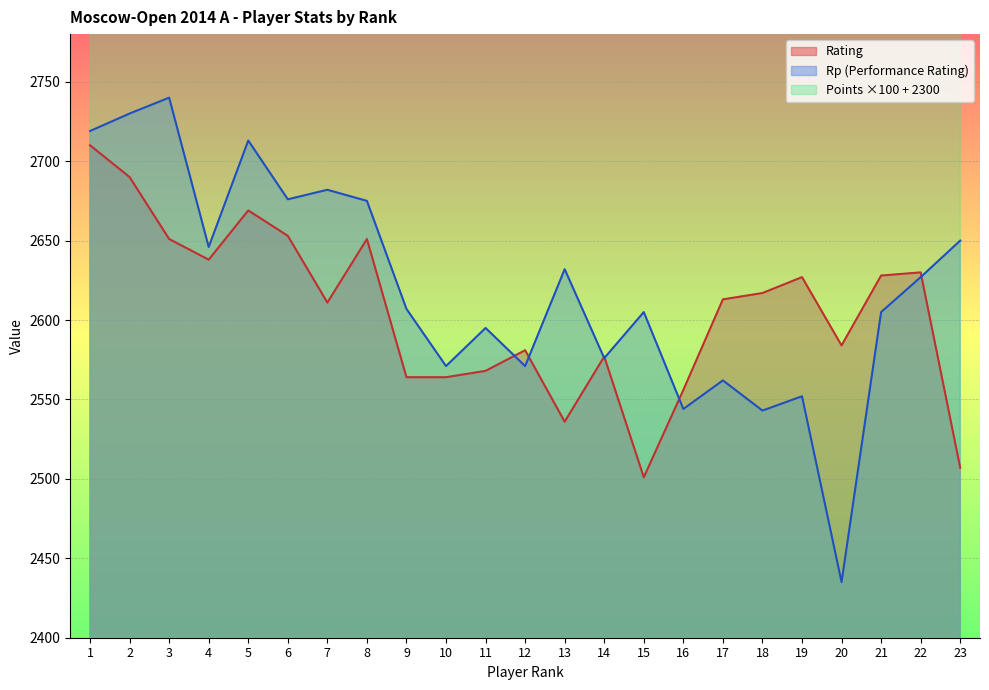

What is the approximate value of Points at 18?

2950